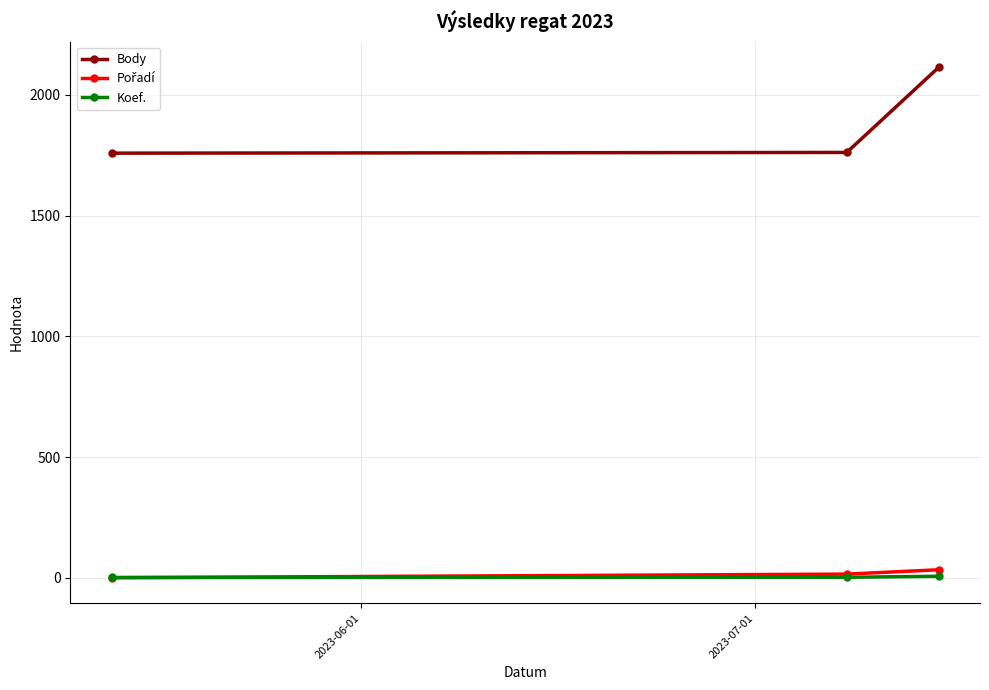

What is the maximum value for Body?

2113